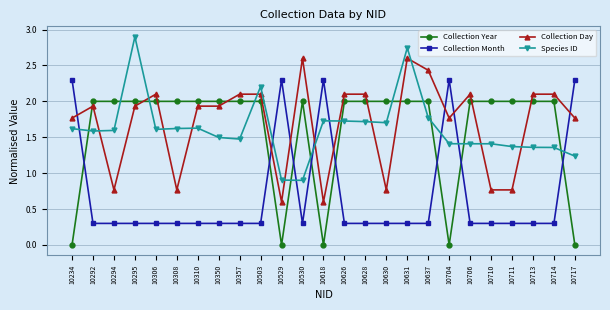

At which category is the sum across all series the highest?

10631